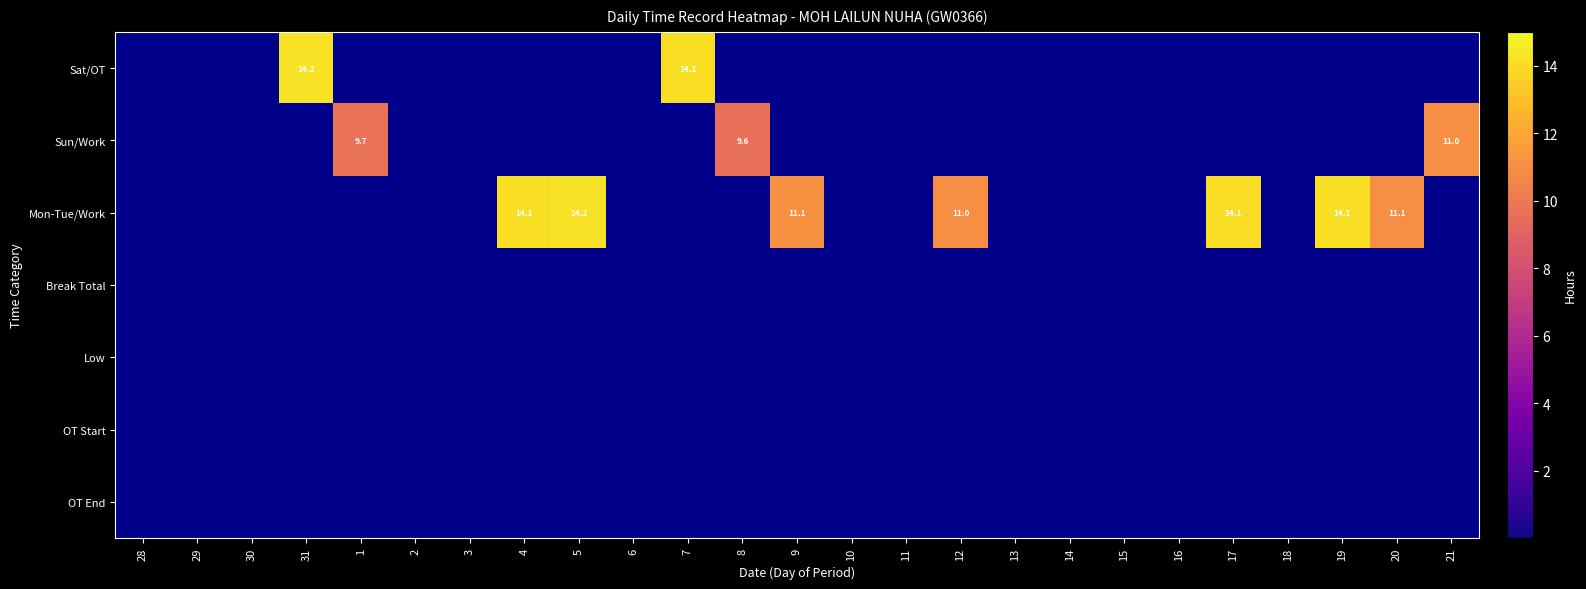

Reading right to left, extract all data points from this chart.

28: OT End=0.0	OT Start=0.0	Low=0.0	Break Total=0.0	Mon-Tue/Work=0.0	Sun/Work=0.0	Sat/OT=0.0
29: OT End=0.0	OT Start=0.0	Low=0.0	Break Total=0.0	Mon-Tue/Work=0.0	Sun/Work=0.0	Sat/OT=0.0
30: OT End=0.0	OT Start=0.0	Low=0.0	Break Total=0.0	Mon-Tue/Work=0.0	Sun/Work=0.0	Sat/OT=0.0
31: OT End=0.0	OT Start=0.0	Low=0.0	Break Total=0.0	Mon-Tue/Work=0.0	Sun/Work=0.0	Sat/OT=14.2
1: OT End=0.0	OT Start=0.0	Low=0.0	Break Total=0.0	Mon-Tue/Work=0.0	Sun/Work=9.7	Sat/OT=0.0
2: OT End=0.0	OT Start=0.0	Low=0.0	Break Total=0.0	Mon-Tue/Work=0.0	Sun/Work=0.0	Sat/OT=0.0
3: OT End=0.0	OT Start=0.0	Low=0.0	Break Total=0.0	Mon-Tue/Work=0.0	Sun/Work=0.0	Sat/OT=0.0
4: OT End=0.0	OT Start=0.0	Low=0.0	Break Total=0.0	Mon-Tue/Work=14.1	Sun/Work=0.0	Sat/OT=0.0
5: OT End=0.0	OT Start=0.0	Low=0.0	Break Total=0.0	Mon-Tue/Work=14.2	Sun/Work=0.0	Sat/OT=0.0
6: OT End=0.0	OT Start=0.0	Low=0.0	Break Total=0.0	Mon-Tue/Work=0.0	Sun/Work=0.0	Sat/OT=0.0
7: OT End=0.0	OT Start=0.0	Low=0.0	Break Total=0.0	Mon-Tue/Work=0.0	Sun/Work=0.0	Sat/OT=14.1
8: OT End=0.0	OT Start=0.0	Low=0.0	Break Total=0.0	Mon-Tue/Work=0.0	Sun/Work=9.6	Sat/OT=0.0
9: OT End=0.0	OT Start=0.0	Low=0.0	Break Total=0.0	Mon-Tue/Work=11.1	Sun/Work=0.0	Sat/OT=0.0
10: OT End=0.0	OT Start=0.0	Low=0.0	Break Total=0.0	Mon-Tue/Work=0.0	Sun/Work=0.0	Sat/OT=0.0
11: OT End=0.0	OT Start=0.0	Low=0.0	Break Total=0.0	Mon-Tue/Work=0.0	Sun/Work=0.0	Sat/OT=0.0
12: OT End=0.0	OT Start=0.0	Low=0.0	Break Total=0.0	Mon-Tue/Work=11.0	Sun/Work=0.0	Sat/OT=0.0
13: OT End=0.0	OT Start=0.0	Low=0.0	Break Total=0.0	Mon-Tue/Work=0.0	Sun/Work=0.0	Sat/OT=0.0
14: OT End=0.0	OT Start=0.0	Low=0.0	Break Total=0.0	Mon-Tue/Work=0.0	Sun/Work=0.0	Sat/OT=0.0
15: OT End=0.0	OT Start=0.0	Low=0.0	Break Total=0.0	Mon-Tue/Work=0.0	Sun/Work=0.0	Sat/OT=0.0
16: OT End=0.0	OT Start=0.0	Low=0.0	Break Total=0.0	Mon-Tue/Work=0.0	Sun/Work=0.0	Sat/OT=0.0
17: OT End=0.0	OT Start=0.0	Low=0.0	Break Total=0.0	Mon-Tue/Work=14.1	Sun/Work=0.0	Sat/OT=0.0
18: OT End=0.0	OT Start=0.0	Low=0.0	Break Total=0.0	Mon-Tue/Work=0.0	Sun/Work=0.0	Sat/OT=0.0
19: OT End=0.0	OT Start=0.0	Low=0.0	Break Total=0.0	Mon-Tue/Work=14.1	Sun/Work=0.0	Sat/OT=0.0
20: OT End=0.0	OT Start=0.0	Low=0.0	Break Total=0.0	Mon-Tue/Work=11.1	Sun/Work=0.0	Sat/OT=0.0
21: OT End=0.0	OT Start=0.0	Low=0.0	Break Total=0.0	Mon-Tue/Work=0.0	Sun/Work=11.0	Sat/OT=0.0